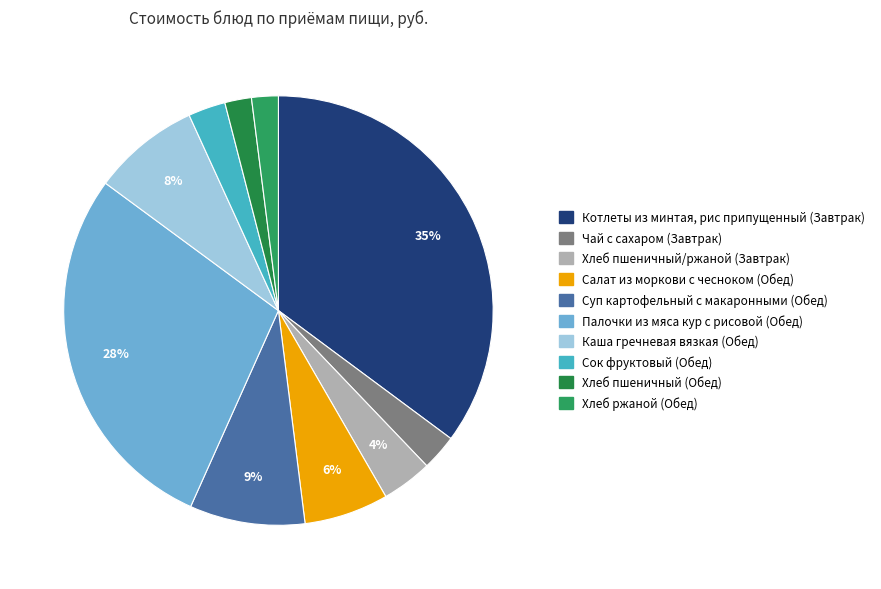

Which category has the smallest portion of the pie?

Хлеб пшеничный (Обед)